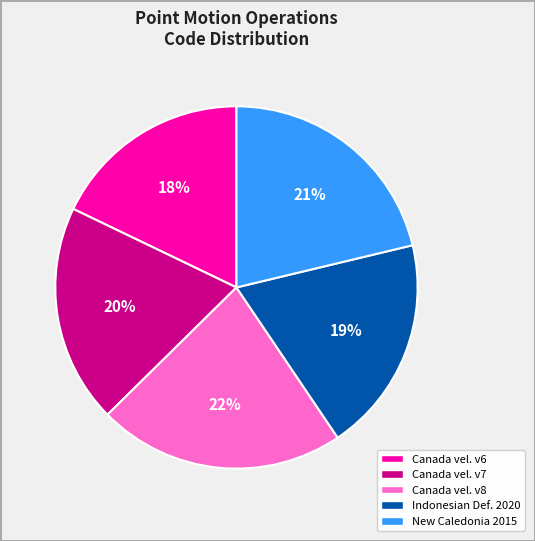

Is there a majority slice in this chart?

No